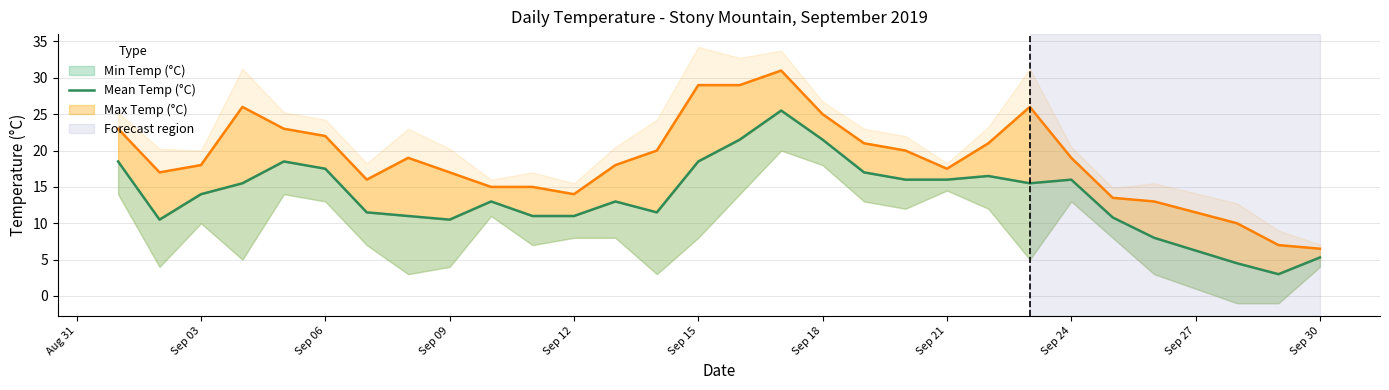

What is the difference between the maximum and second lowest values?

21.0